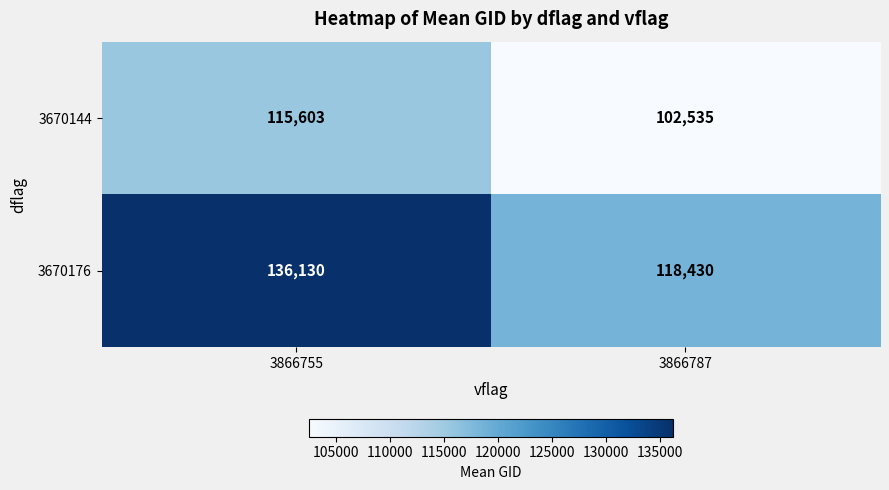

What is the difference between the maximum and minimum values in the 3670176 series?

17700